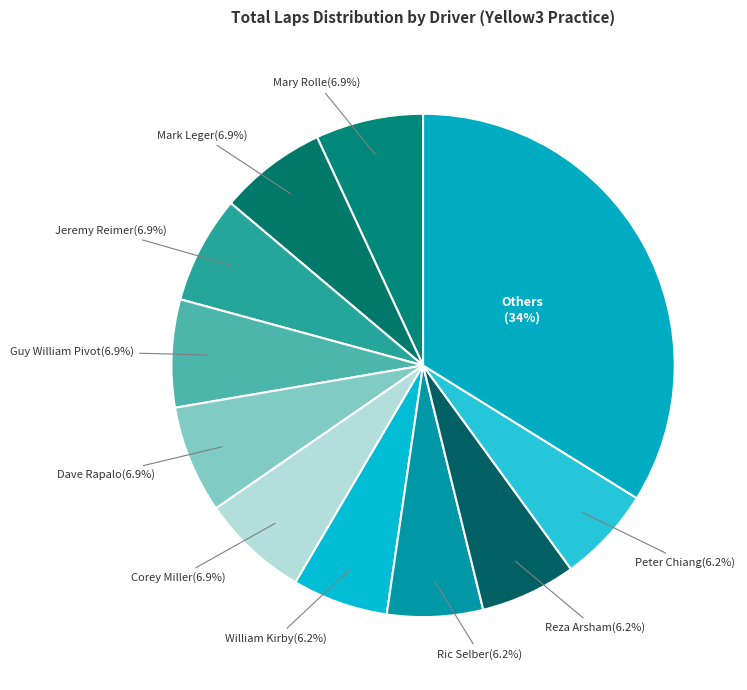

How many segments does this pie chart have?

11